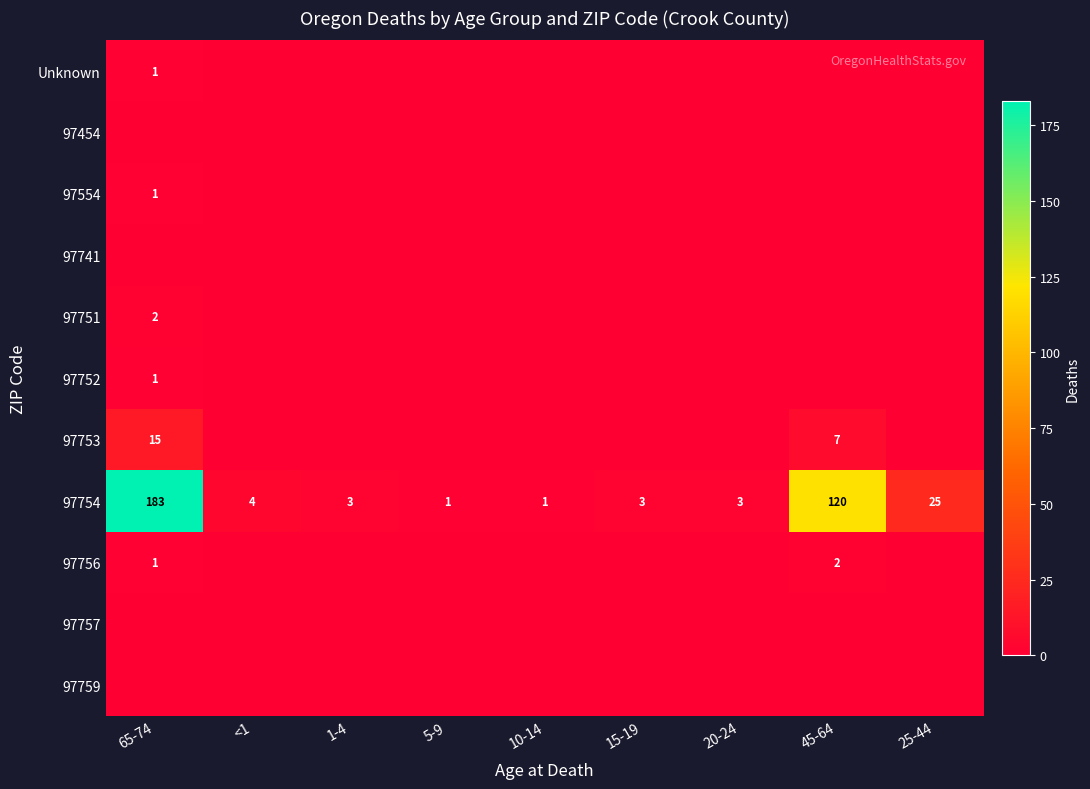

What is the difference between the maximum and minimum values in the 97754 series?

182